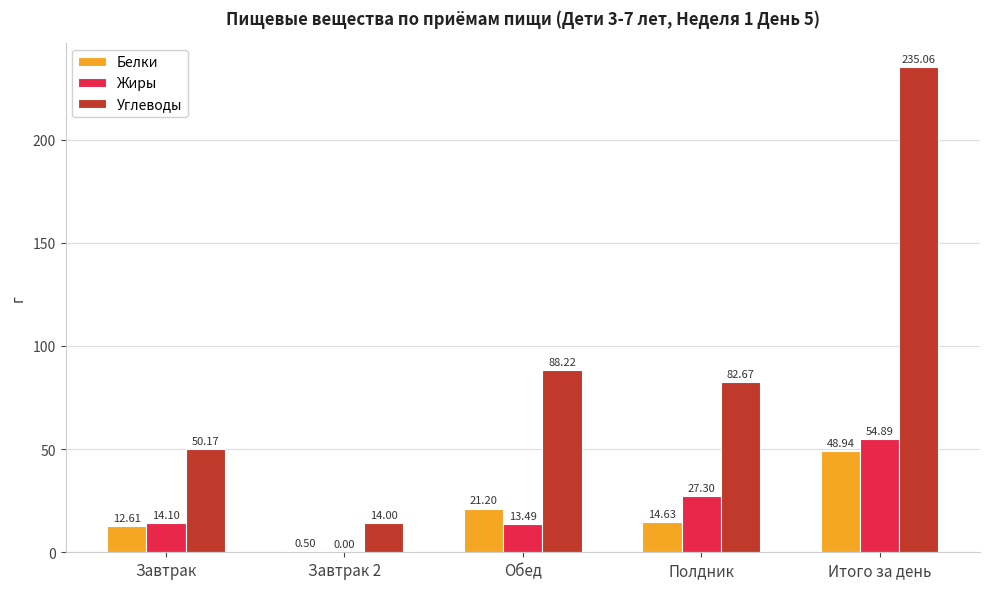

What is the sum of the Белки values at Завтрак 2 and Полдник?

15.1